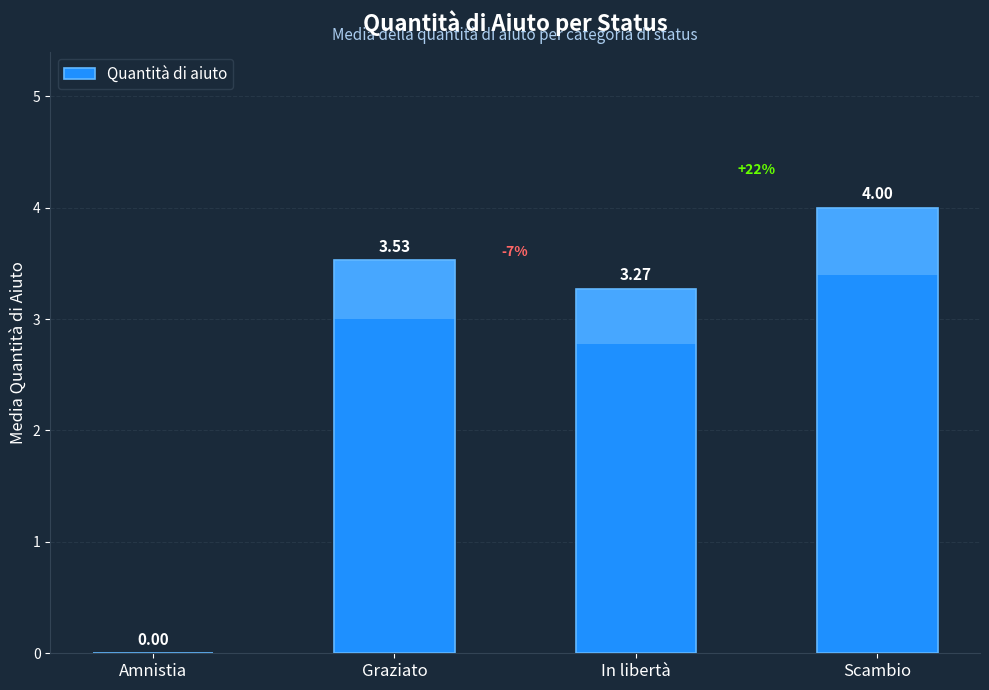

How many bars are there in total?

4